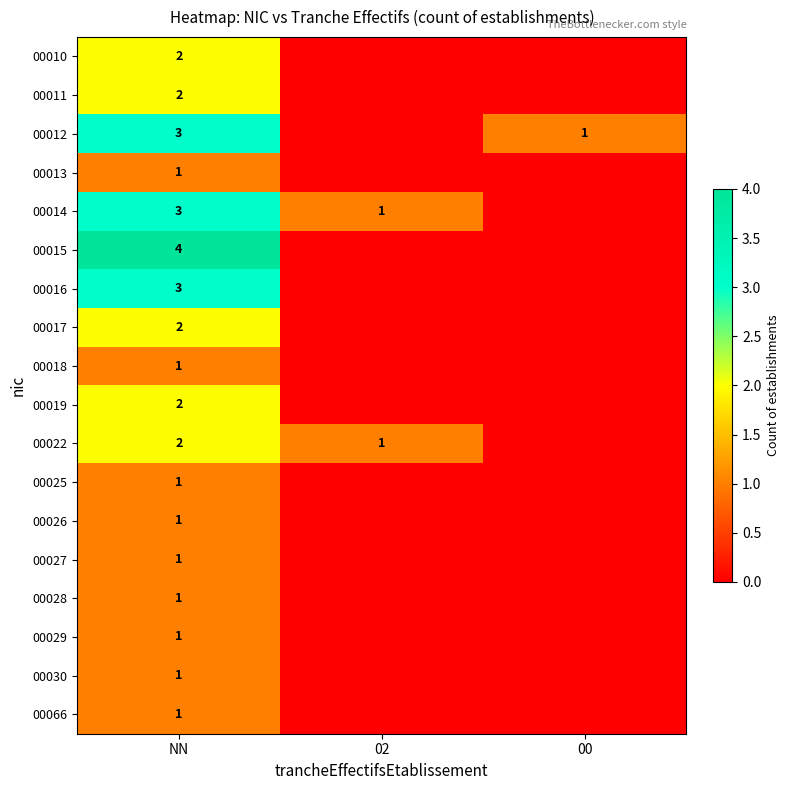

Is it true that 00029 equals 1 at NN?

True